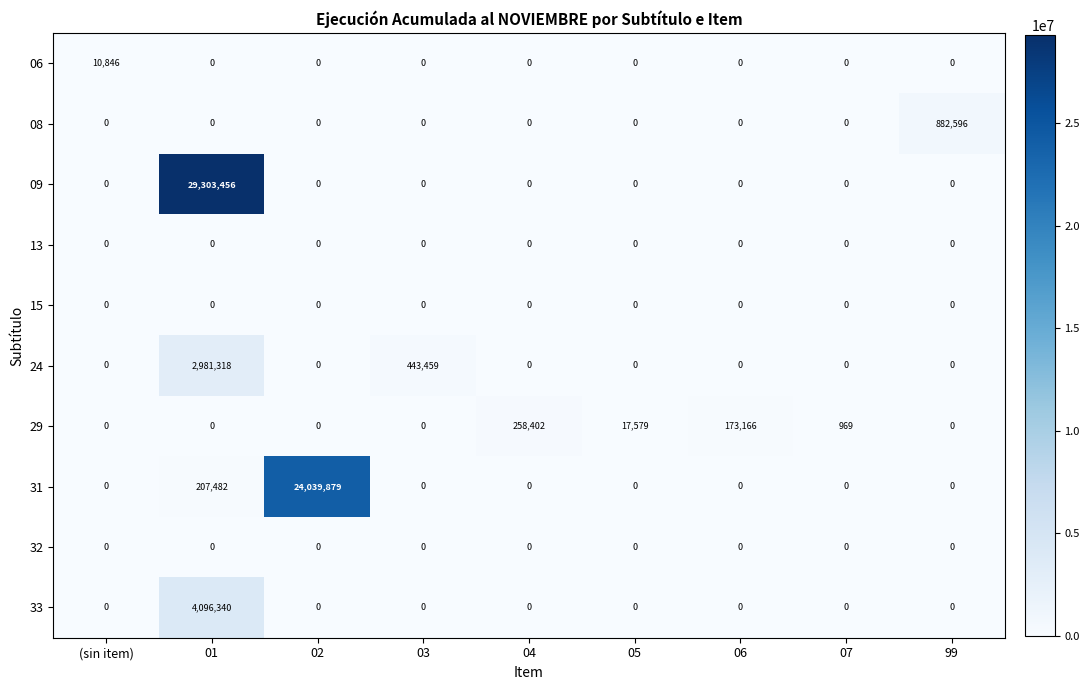

True or false: 08 has a value of -475871 at 06.

False